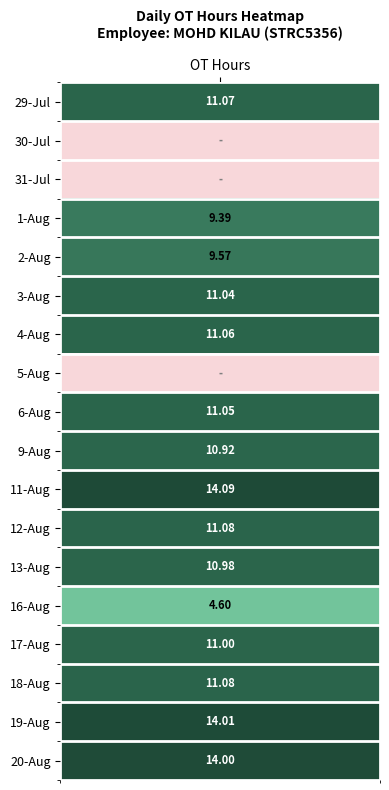

True or false: 12 has a value of -6.5 at 5.

False